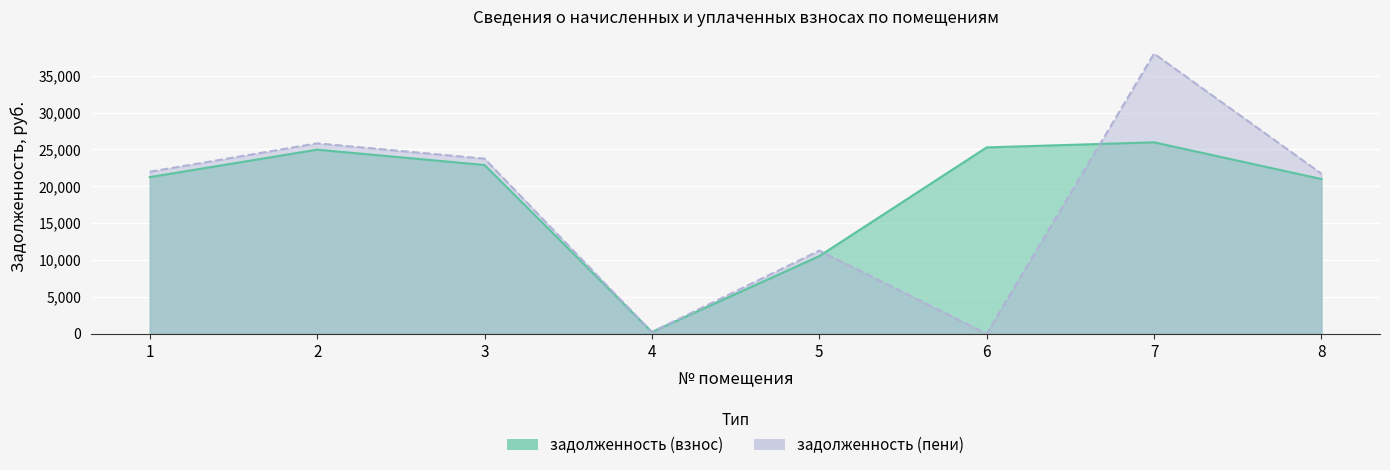

Which series has the largest total across all categories?

задолженность (взнос)